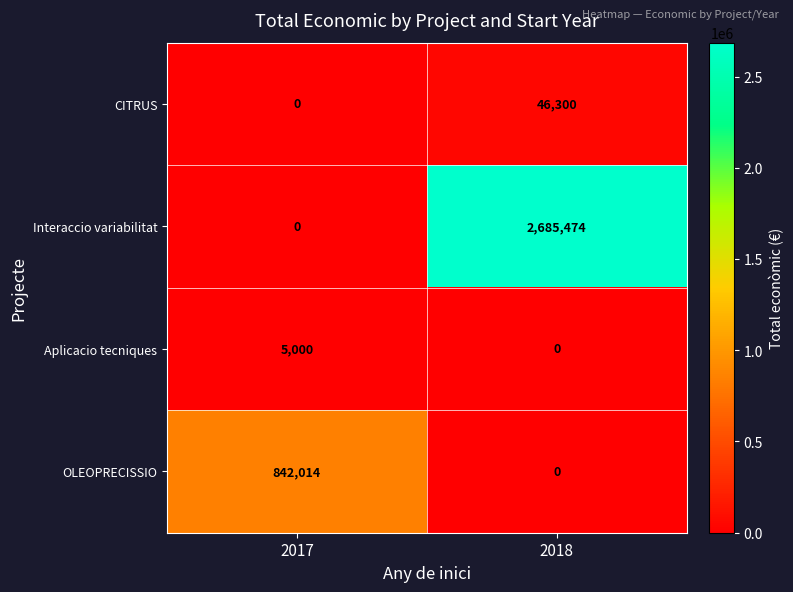

What is the greatest value displayed?

2685474